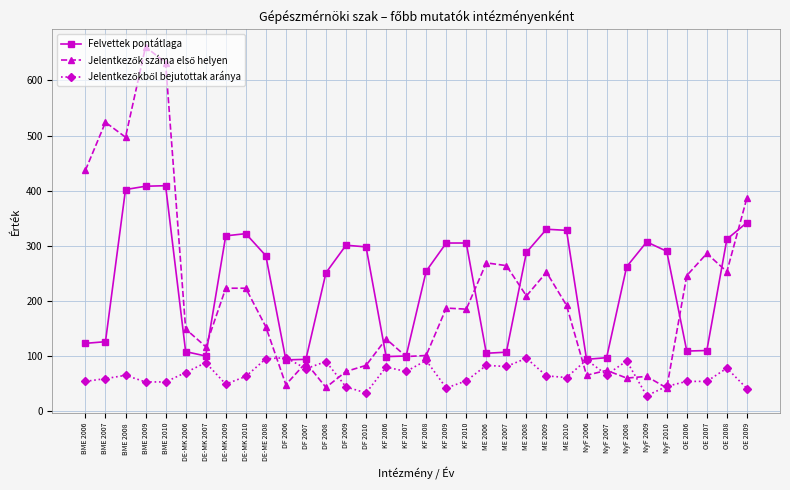

What is the spread (max minus min) of values at BME 2007?

465